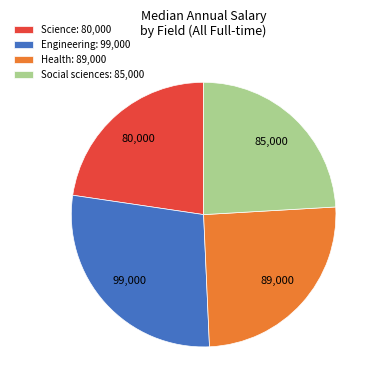

Do Engineering: 99,000 and Social sciences: 85,000 together represent more than half of the pie?

Yes